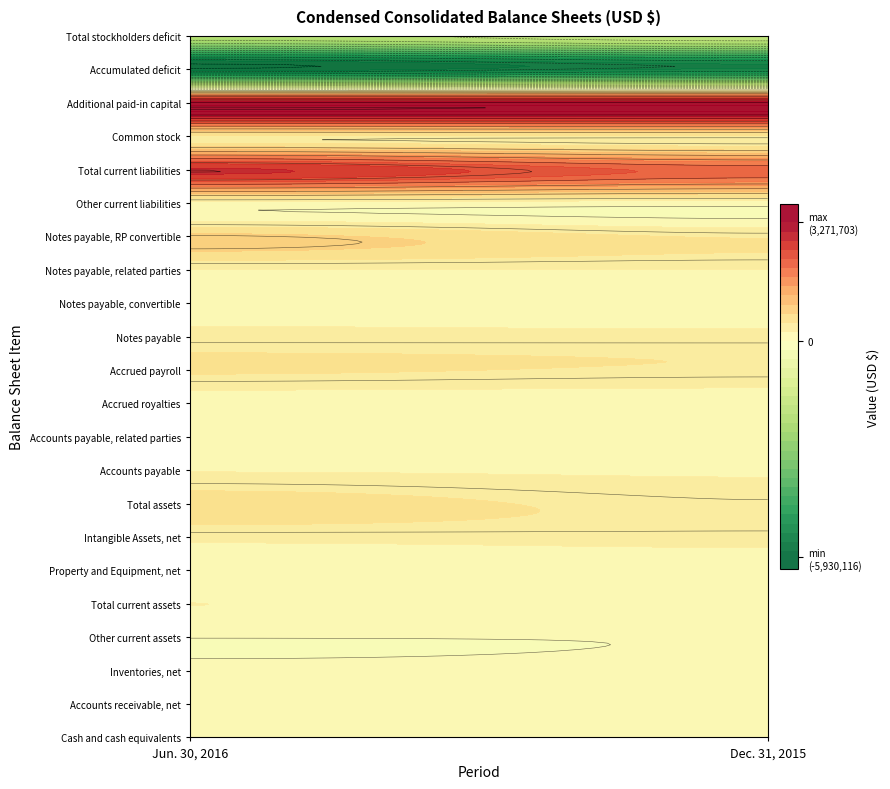

What is the average value of the Accrued payroll series?

501688